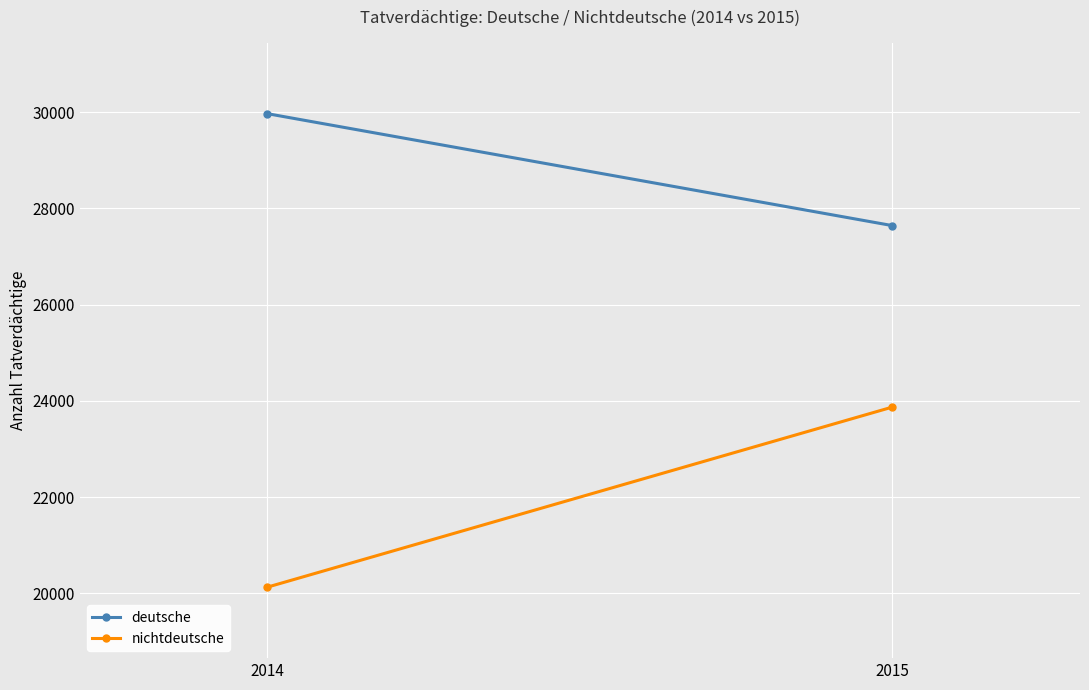

What is the value of the nichtdeutsche point at the 2nd from the left?

23871